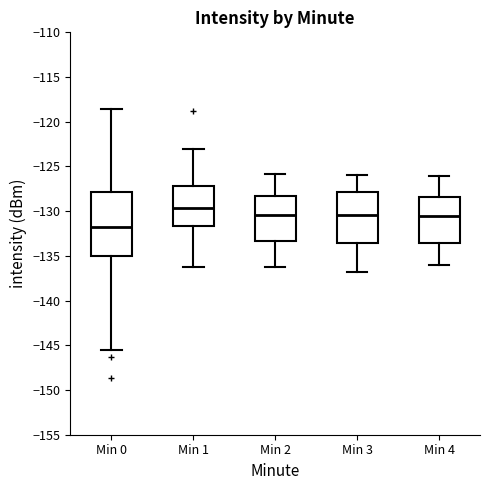

Reading left to right, read every box against the y-axis: the position of its median line, the range the box covers, and the ends of its whiskers. The values are not printed on the chart, so give them approximately, as read against the axis.

Min 0: median -131.5, box -135.0 to -128.0, whiskers -145.5 to -118.5
Min 1: median -129.5, box -131.5 to -127.0, whiskers -136.5 to -123.0
Min 2: median -130.5, box -133.5 to -128.5, whiskers -136.0 to -126.0
Min 3: median -130.5, box -133.5 to -128.0, whiskers -137.0 to -126.0
Min 4: median -130.5, box -133.5 to -128.5, whiskers -136.0 to -126.0